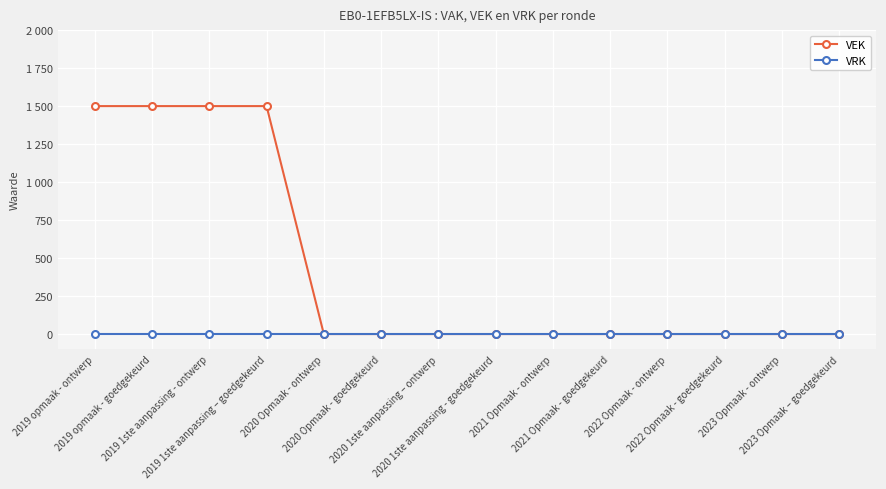

Rank the categories by VEK value from highest to lowest.

2019 opmaak - ontwerp, 2019 opmaak - goedgekeurd, 2019 1ste aanpassing - ontwerp, 2019 1ste aanpassing – goedgekeurd, 2020 Opmaak - ontwerp, 2020 Opmaak - goedgekeurd, 2020 1ste aanpassing – ontwerp, 2020 1ste aanpassing - goedgekeurd, 2021 Opmaak - ontwerp, 2021 Opmaak - goedgekeurd, 2022 Opmaak - ontwerp, 2022 Opmaak - goedgekeurd, 2023 Opmaak - ontwerp, 2023 Opmaak – goedgekeurd